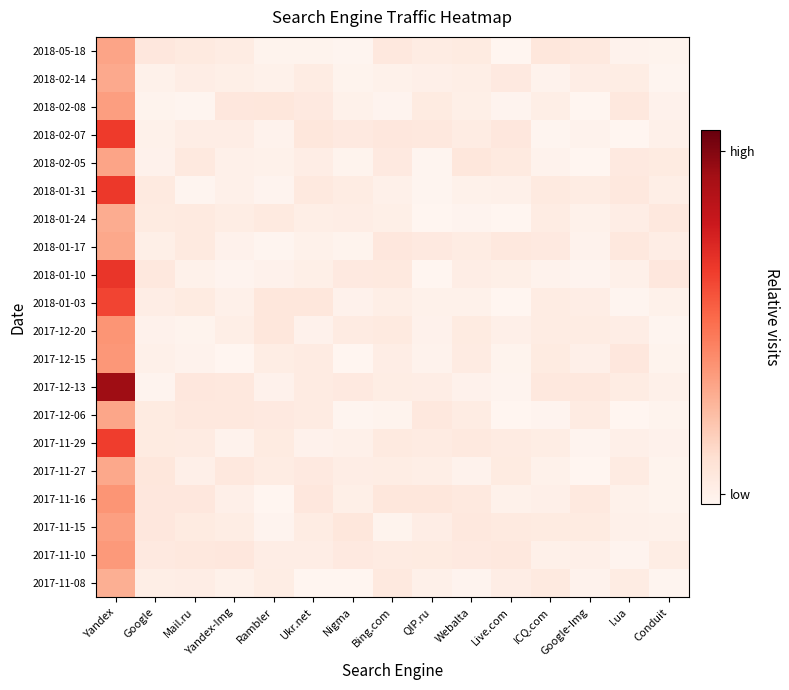

What is the total value across all series at Yandex?

30.0